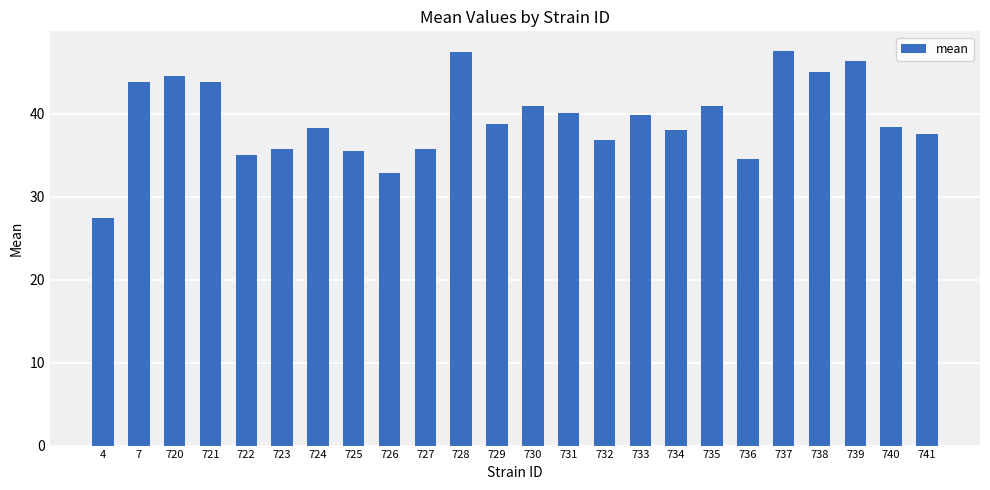

The chart shows a value of 21.6 at 722. True or false?

False